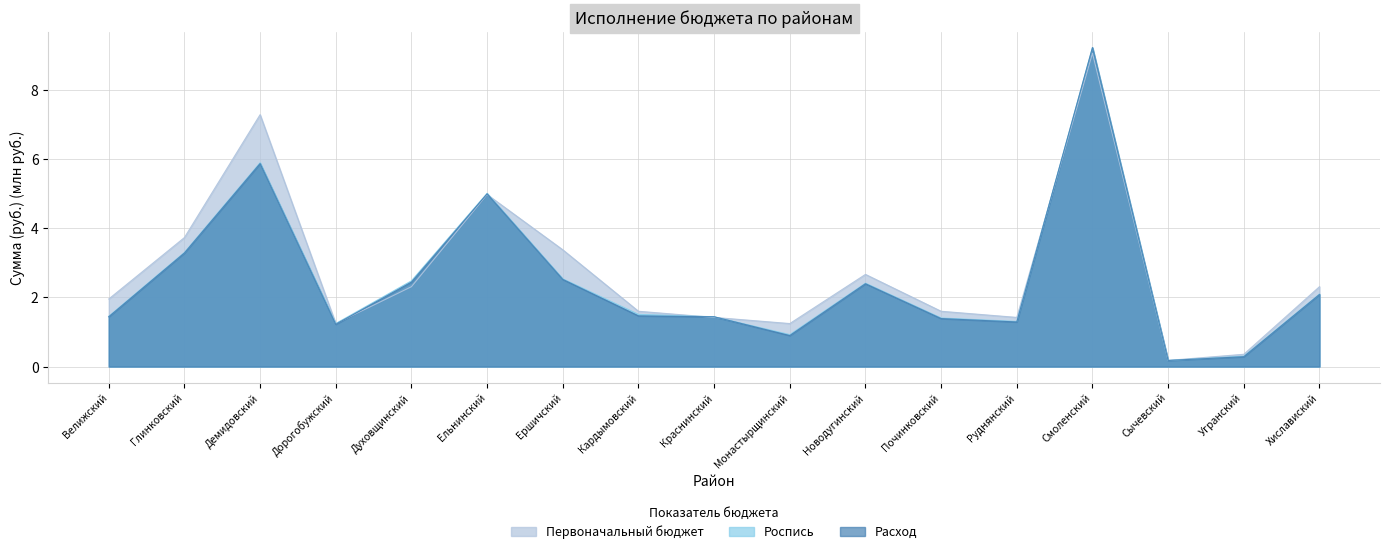

Reading left to right, extract all data points from this chart.

Первоначальный бюджет: Велижский=2.0	Глинковский=3.7	Демидовский=7.3	Дорогобужский=1.2	Духовщинский=2.3	Ельнинский=5.0	Ершичский=3.4	Кардымовский=1.6	Краснинский=1.4	Монастырщинский=1.2	Новодугинский=2.7	Починковский=1.6	Руднянский=1.4	Смоленский=9.1	Сычевский=0.2	Угранский=0.4	Хиславиский=2.3
Роспись: Велижский=1.5	Глинковский=3.3	Демидовский=5.9	Дорогобужский=1.2	Духовщинский=2.5	Ельнинский=5.0	Ершичский=2.5	Кардымовский=1.5	Краснинский=1.4	Монастырщинский=0.9	Новодугинский=2.4	Починковский=1.4	Руднянский=1.3	Смоленский=9.2	Сычевский=0.2	Угранский=0.3	Хиславиский=2.1
Расход: Велижский=1.4	Глинковский=3.3	Демидовский=5.9	Дорогобужский=1.2	Духовщинский=2.4	Ельнинский=5.0	Ершичский=2.5	Кардымовский=1.5	Краснинский=1.4	Монастырщинский=0.9	Новодугинский=2.4	Починковский=1.4	Руднянский=1.3	Смоленский=9.2	Сычевский=0.2	Угранский=0.3	Хиславиский=2.1